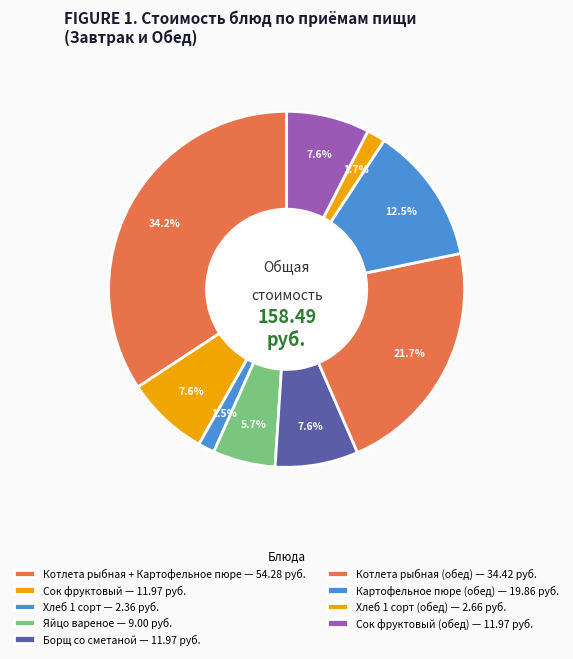

Rank the categories by value from lowest to highest.

Хлеб 1 сорт, Хлеб 1 сорт (обед), Яйцо вареное, Сок фруктовый, Борщ со сметаной, Сок фруктовый (обед), Картофельное пюре (обед), Котлета рыбная (обед), Котлета рыбная + Картофельное пюре